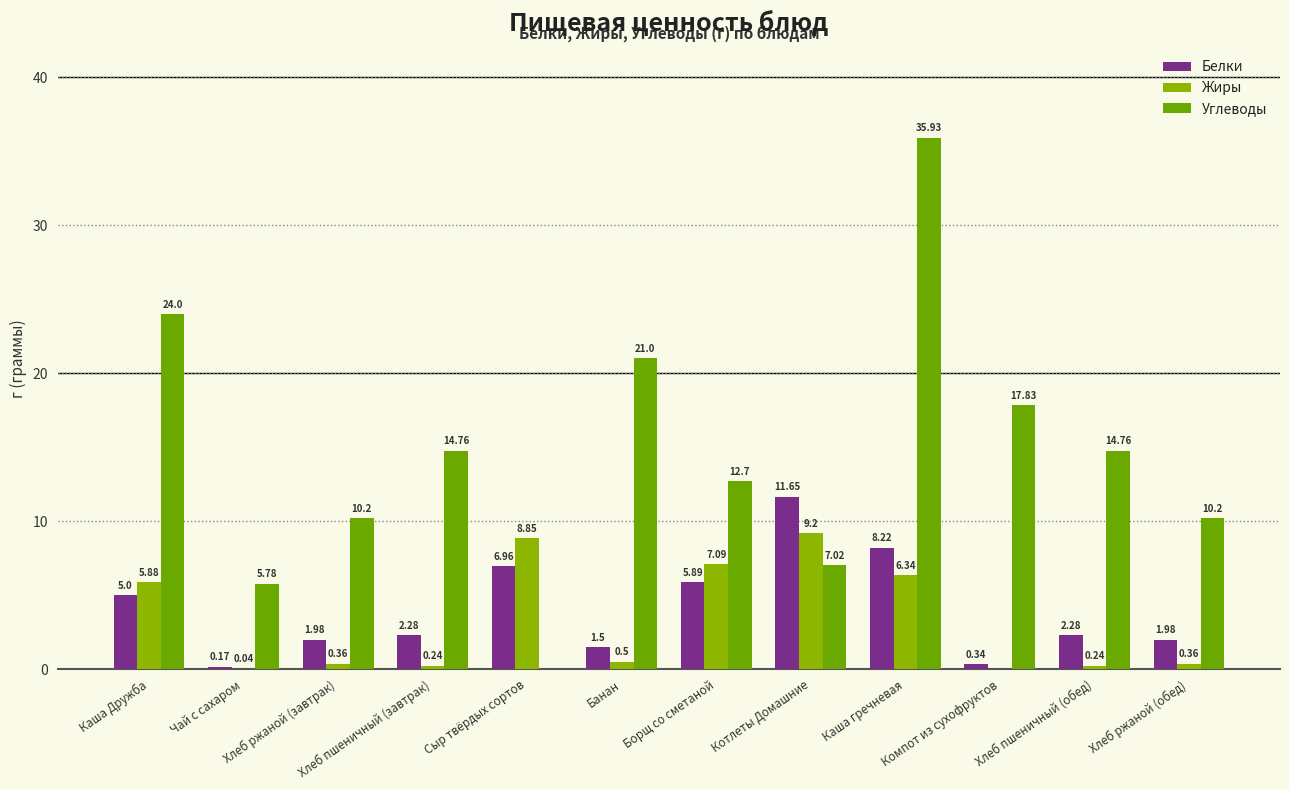

Read the Белки value at Банан.

1.5